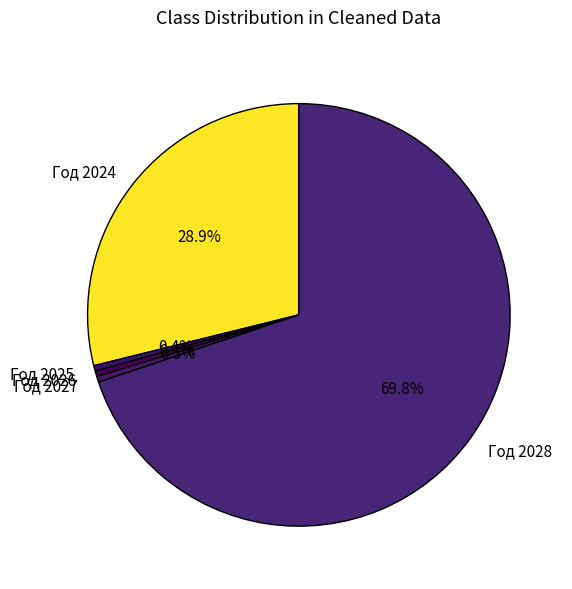

What percentage is the Год 2028 slice, to the nearest percent?

70%